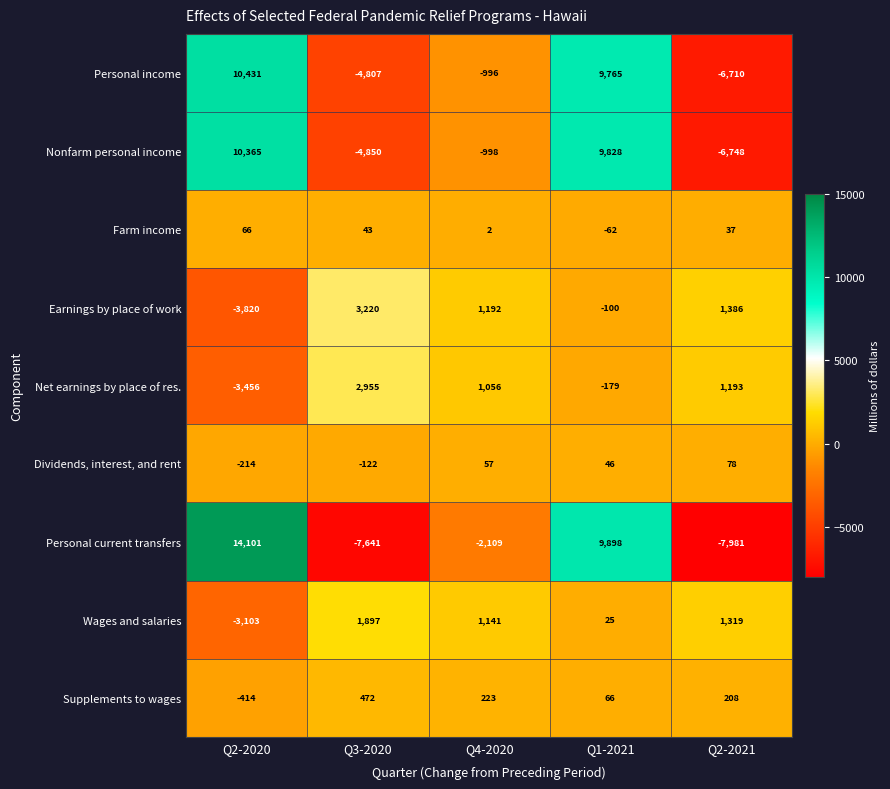

What is the difference between the maximum and minimum values in the Dividends, interest, and rent series?

292